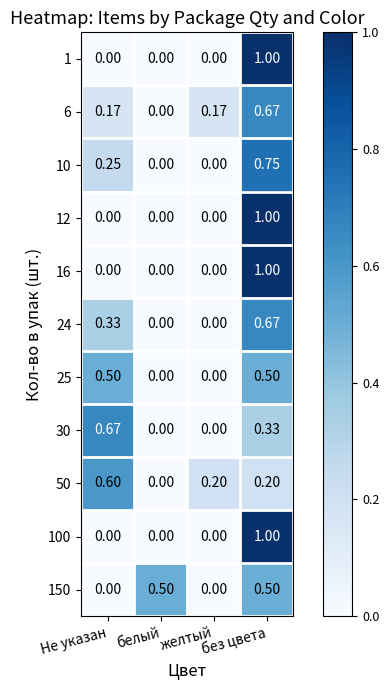

Which category has the highest value across all series?

без цвета